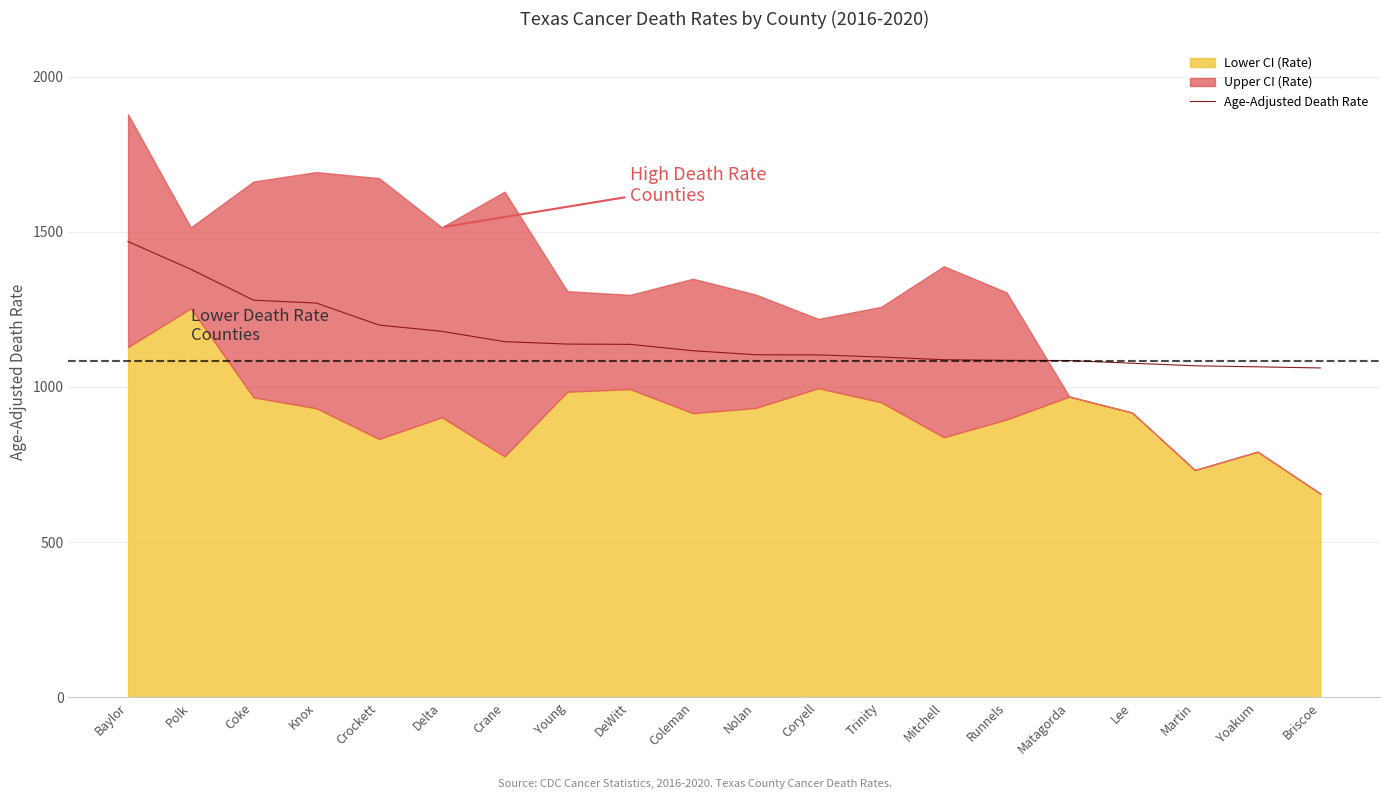

Rank the categories by value from lowest to highest.

Briscoe, Yoakum, Martin, Lee, Matagorda, Runnels, Mitchell, Trinity, Coryell, Nolan, Coleman, DeWitt, Young, Crane, Delta, Crockett, Knox, Coke, Polk, Baylor